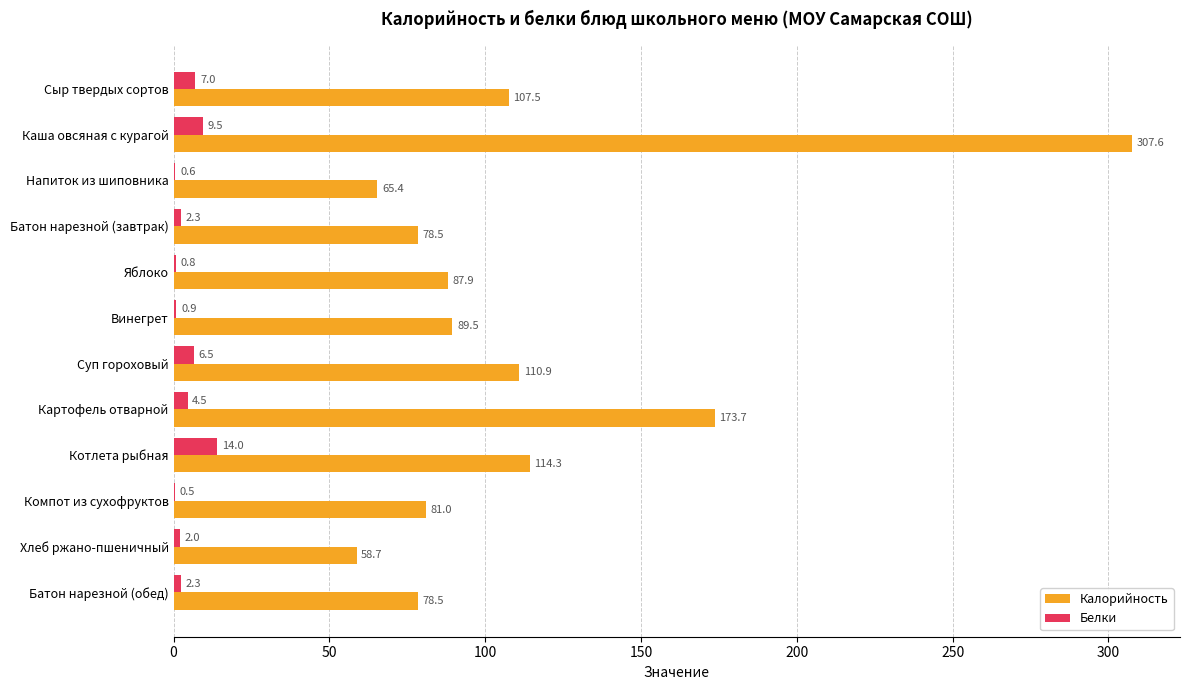

What is the approximate value of Калорийность at Картофель отварной?

173.7